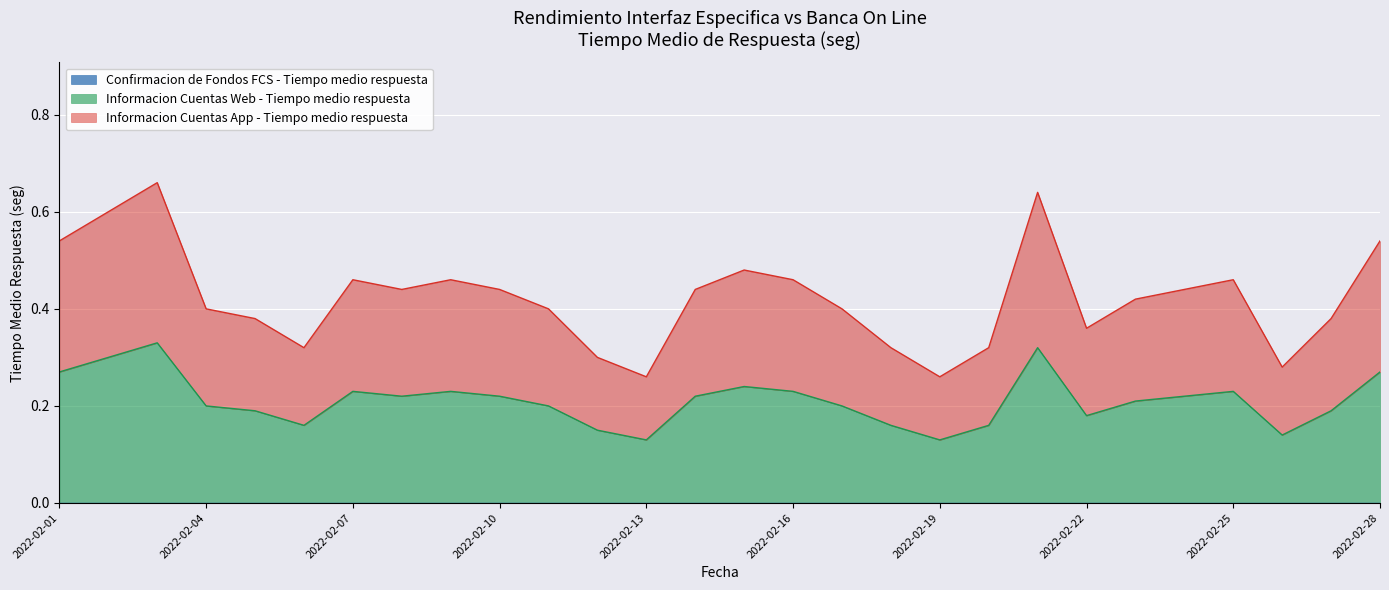

What is the sum of all Informacion Cuentas Web - Tiempo medio respuesta values?

5.9